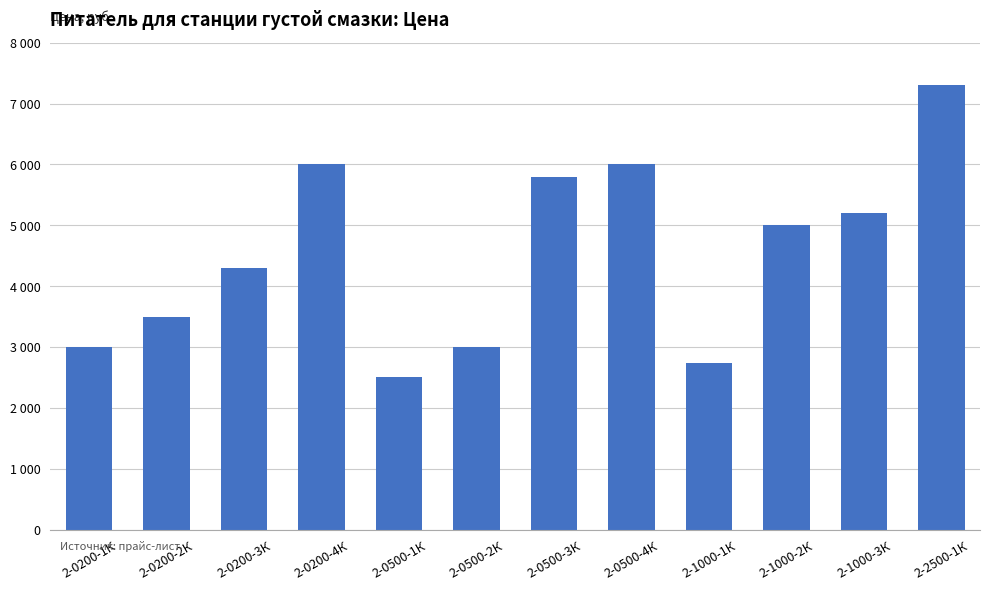

Reading left to right, what are all the values shown in this chart?

2-0200-1К=3000	2-0200-2К=3500	2-0200-3К=4300	2-0200-4К=6000	2-0500-1К=2500	2-0500-2К=3000	2-0500-3К=5800	2-0500-4К=6000	2-1000-1К=2730	2-1000-2К=5000	2-1000-3К=5200	2-2500-1К=7300